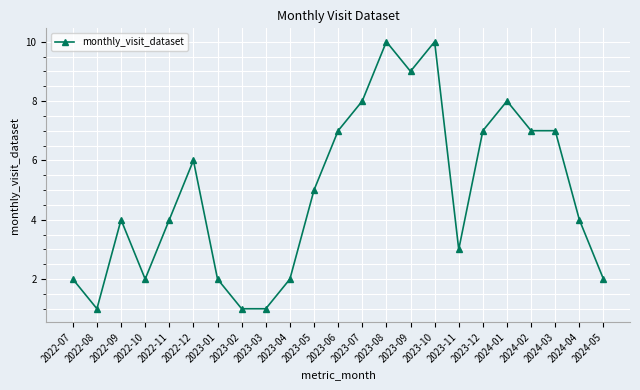

Count the number of categories in the chart.

23